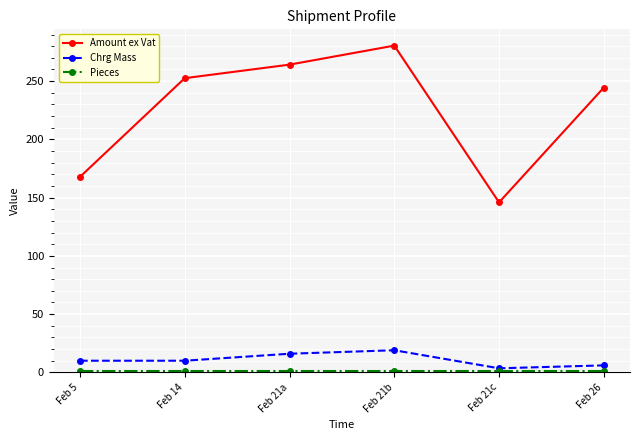

How many series are shown in this chart?

3